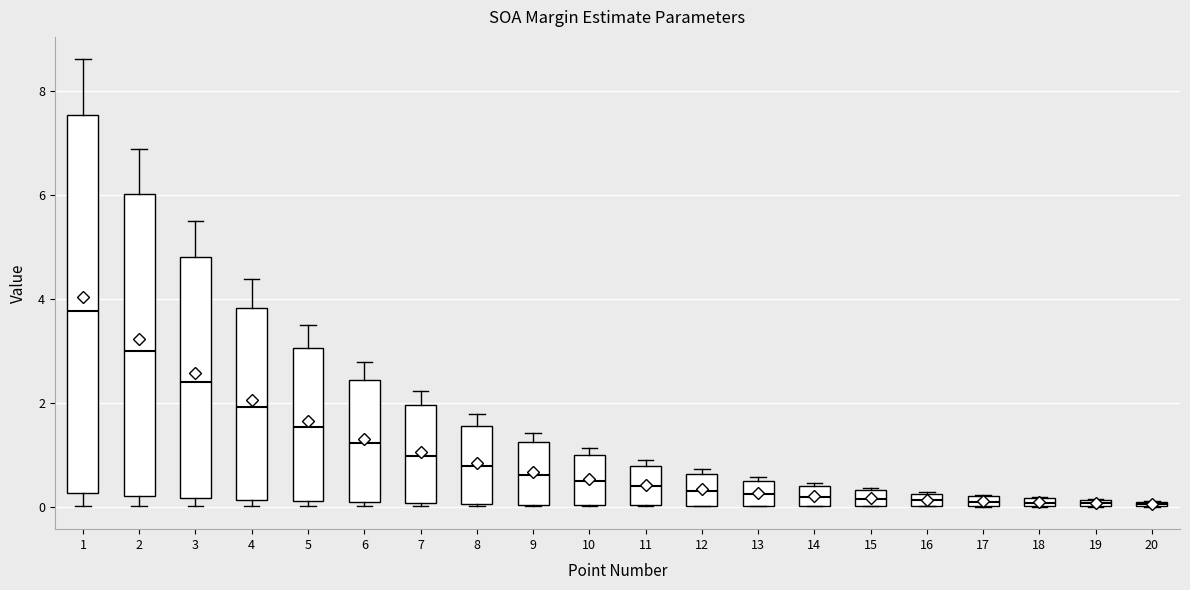

Which box is the tallest, from its lower edge to its upper edge?

1